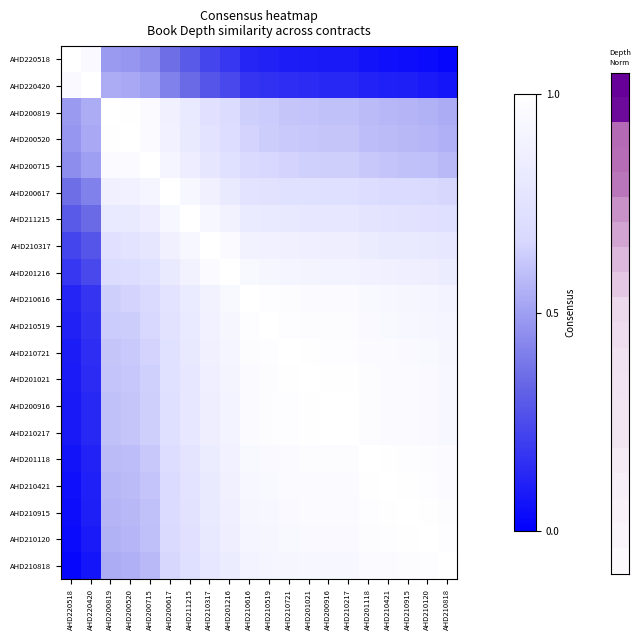

What is the maximum value shown in the chart?

1.0